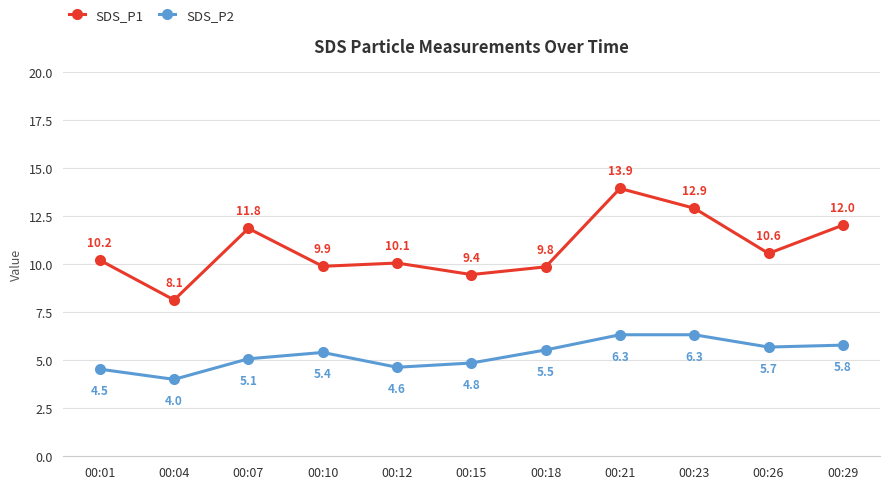

True or false: SDS_P2 and SDS_P1 intersect in this chart.

False